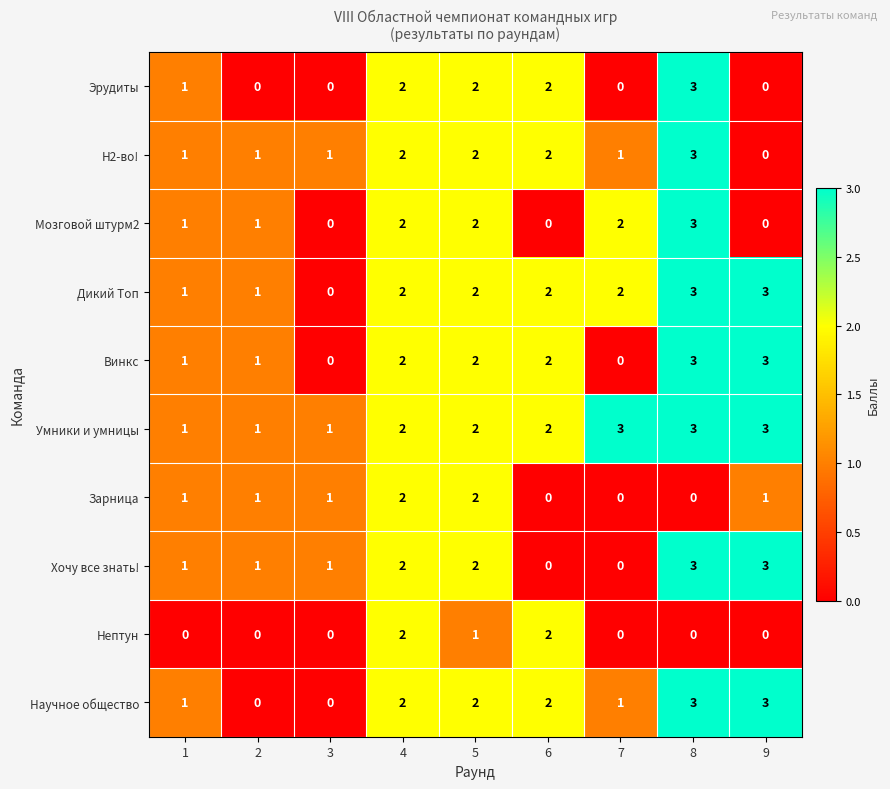

What is the sum of all Винкс values?

14